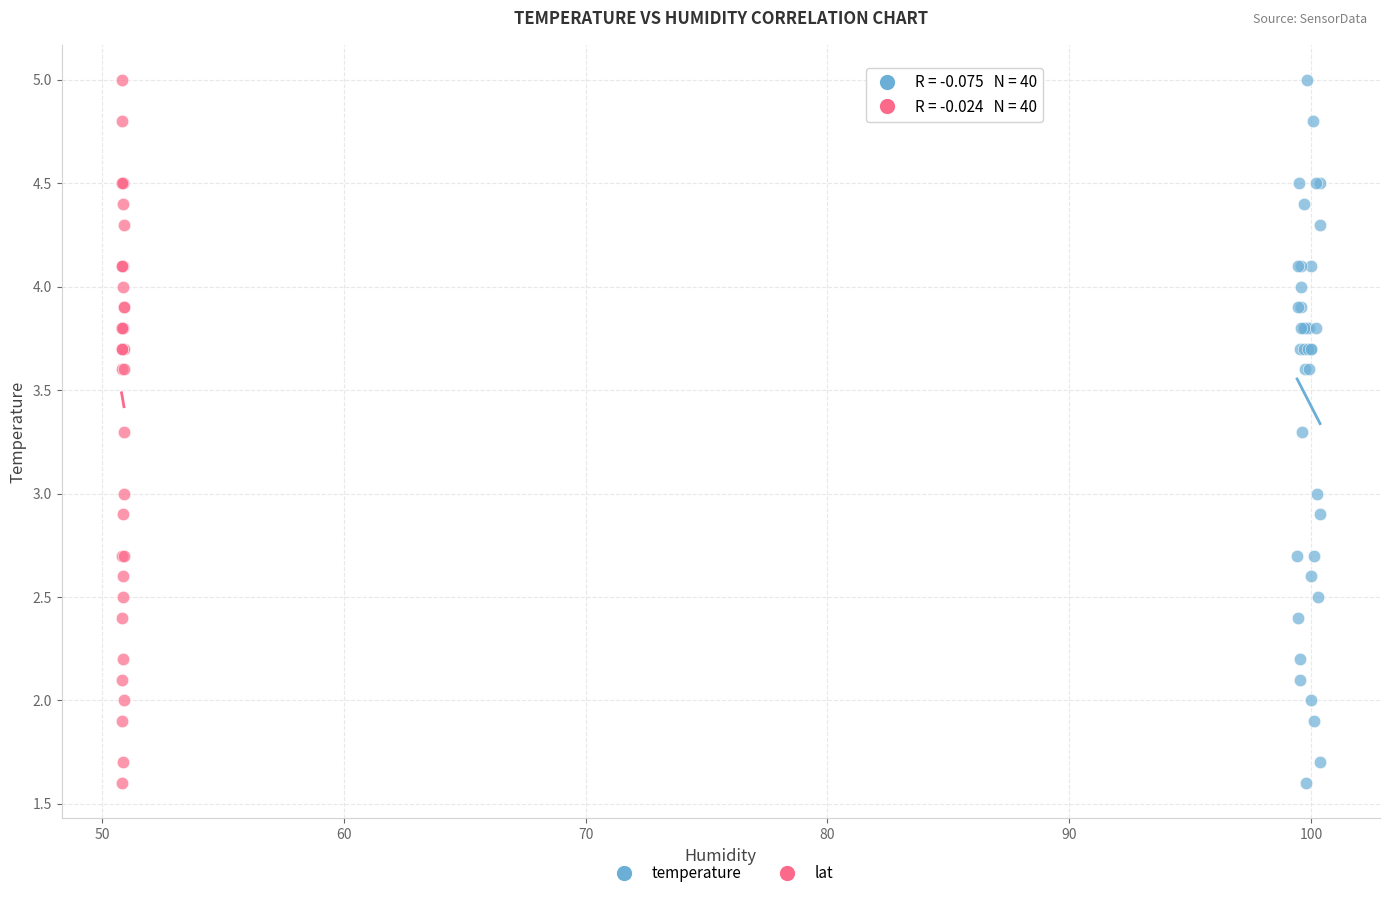

What are all the series names shown in the legend?

temperature, lat